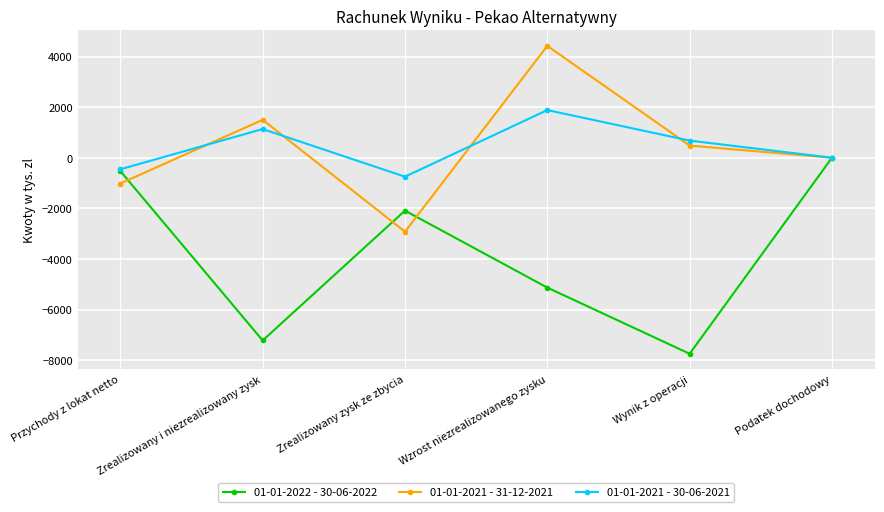

What is the sum of the 01-01-2021 - 31-12-2021 values at Zrealizowany zysk ze zbycia and Podatek dochodowy?

-2923